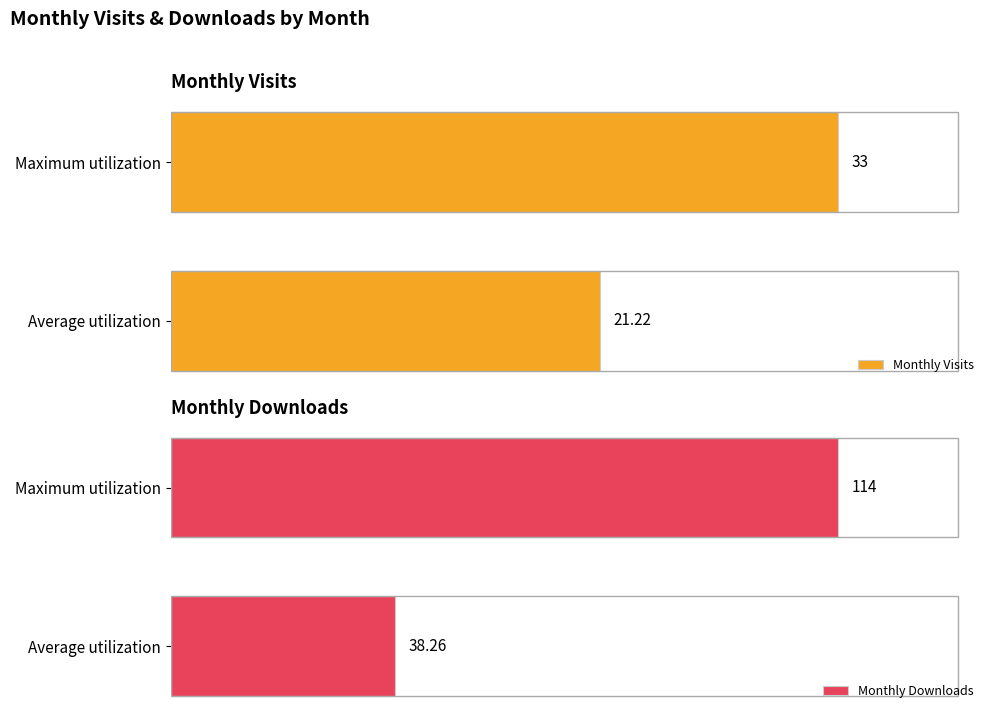

Rank the categories by Monthly Downloads value from highest to lowest.

Maximum utilization, Average utilization